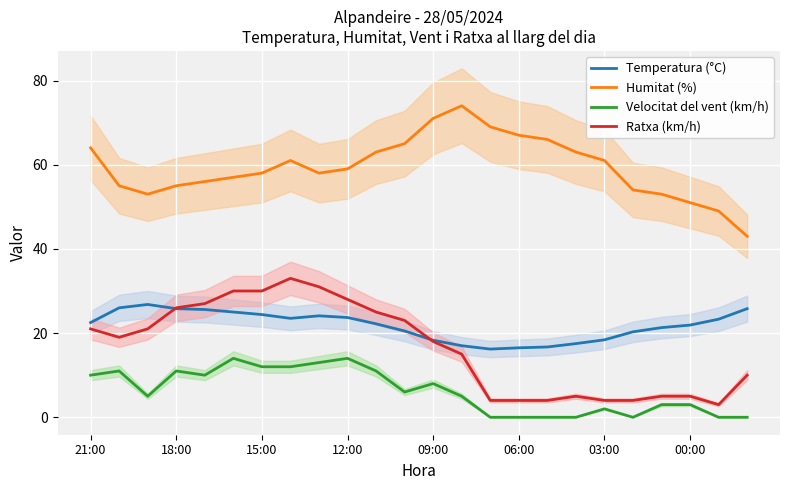

Reading left to right, extract all data points from this chart.

Temperatura (°C): 22.5	26.0	26.8	25.8	25.6	25.0	24.4	23.5	24.1	23.7	22.2	20.5	18.3	17.0	16.2	16.5	16.7	17.5	18.4	20.3	21.3	21.9	23.3	25.8
Humitat (%): 64.0	55.0	53.0	55.0	56.0	57.0	58.0	61.0	58.0	59.0	63.0	65.0	71.0	74.0	69.0	67.0	66.0	63.0	61.0	54.0	53.0	51.0	49.0	43.0
Velocitat del vent (km/h): 10.0	11.0	5.0	11.0	10.0	14.0	12.0	12.0	13.0	14.0	11.0	6.0	8.0	5.0	0.0	0.0	0.0	0.0	2.0	0.0	3.0	3.0	0.0	0.0
Ratxa (km/h): 21.0	19.0	21.0	26.0	27.0	30.0	30.0	33.0	31.0	28.0	25.0	23.0	18.0	15.0	4.0	4.0	4.0	5.0	4.0	4.0	5.0	5.0	3.0	10.0